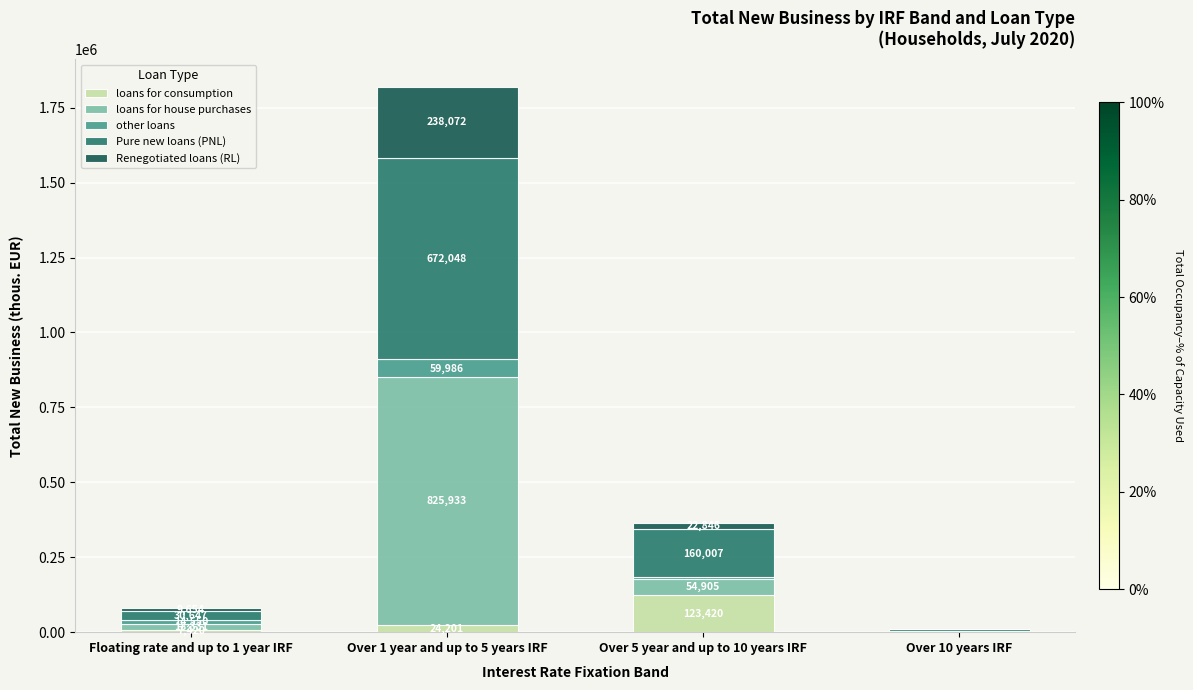

The value of loans for consumption at Over 5 year and up to 10 years IRF is 29444. True or false?

False